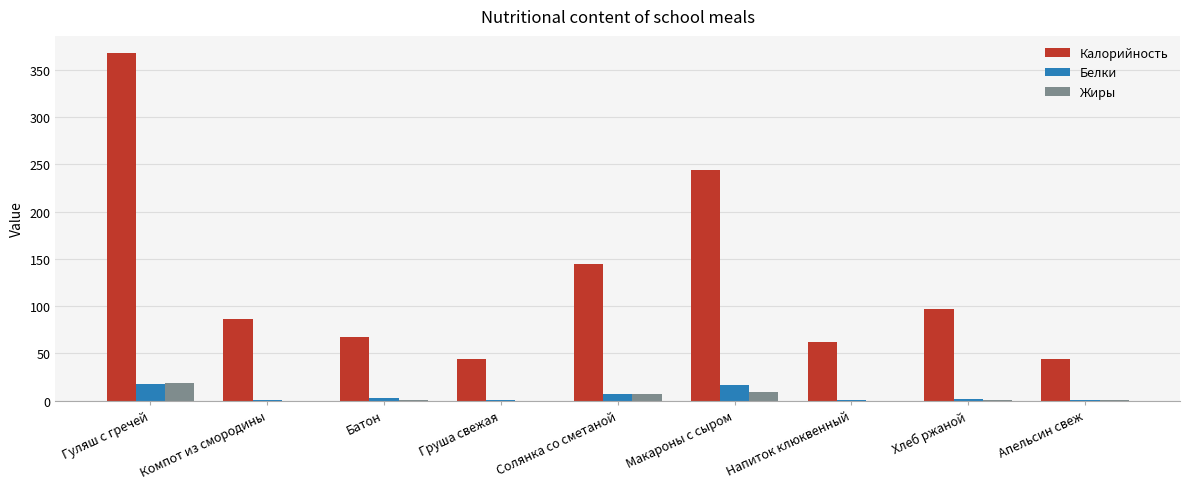

Read the Калорийность value at Макароны с сыром.

244.0